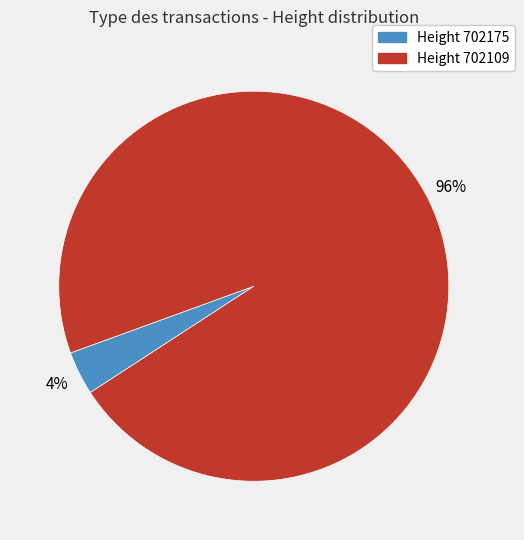

Is there any slice that represents more than half of the pie?

Yes